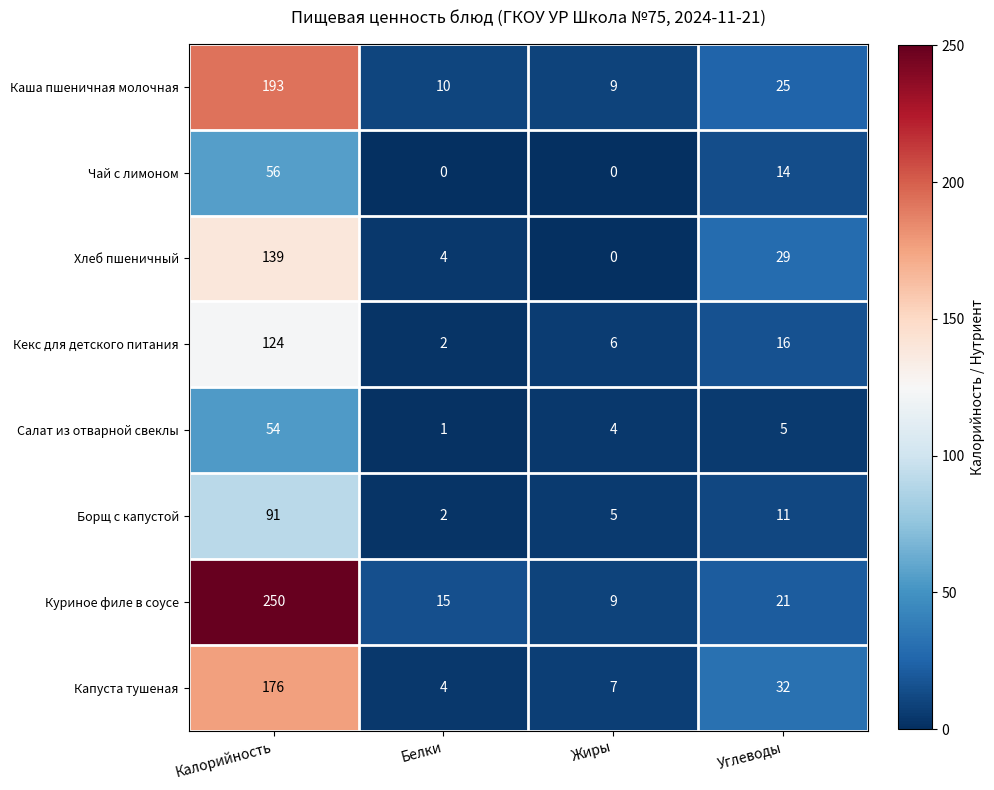

What is the difference between the second highest and minimum values in the Салат из отварной свеклы series?

4